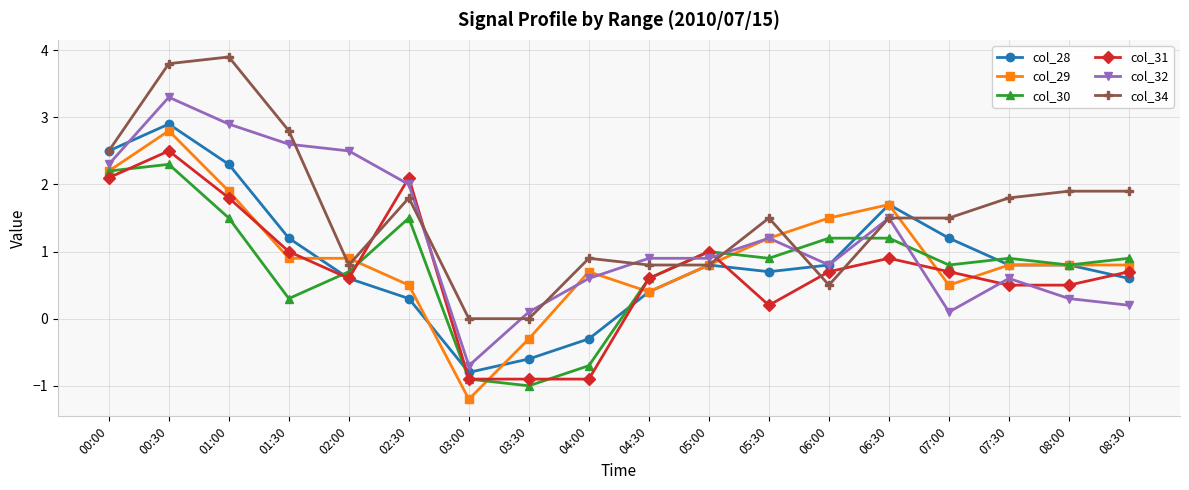

Reading left to right, list all the values displayed in this chart.

col_28: 00:00=2.5	00:30=2.9	01:00=2.3	01:30=1.2	02:00=0.6	02:30=0.3	03:00=-0.8	03:30=-0.6	04:00=-0.3	04:30=0.4	05:00=0.8	05:30=0.7	06:00=0.8	06:30=1.7	07:00=1.2	07:30=0.8	08:00=0.8	08:30=0.6
col_29: 00:00=2.2	00:30=2.8	01:00=1.9	01:30=0.9	02:00=0.9	02:30=0.5	03:00=-1.2	03:30=-0.3	04:00=0.7	04:30=0.4	05:00=0.8	05:30=1.2	06:00=1.5	06:30=1.7	07:00=0.5	07:30=0.8	08:00=0.8	08:30=0.8
col_30: 00:00=2.2	00:30=2.3	01:00=1.5	01:30=0.3	02:00=0.7	02:30=1.5	03:00=-0.9	03:30=-1.0	04:00=-0.7	04:30=0.6	05:00=1.0	05:30=0.9	06:00=1.2	06:30=1.2	07:00=0.8	07:30=0.9	08:00=0.8	08:30=0.9
col_31: 00:00=2.1	00:30=2.5	01:00=1.8	01:30=1.0	02:00=0.6	02:30=2.1	03:00=-0.9	03:30=-0.9	04:00=-0.9	04:30=0.6	05:00=1.0	05:30=0.2	06:00=0.7	06:30=0.9	07:00=0.7	07:30=0.5	08:00=0.5	08:30=0.7
col_32: 00:00=2.3	00:30=3.3	01:00=2.9	01:30=2.6	02:00=2.5	02:30=2.0	03:00=-0.7	03:30=0.1	04:00=0.6	04:30=0.9	05:00=0.9	05:30=1.2	06:00=0.8	06:30=1.5	07:00=0.1	07:30=0.6	08:00=0.3	08:30=0.2
col_34: 00:00=2.5	00:30=3.8	01:00=3.9	01:30=2.8	02:00=0.8	02:30=1.8	03:00=0.0	03:30=0.0	04:00=0.9	04:30=0.8	05:00=0.8	05:30=1.5	06:00=0.5	06:30=1.5	07:00=1.5	07:30=1.8	08:00=1.9	08:30=1.9